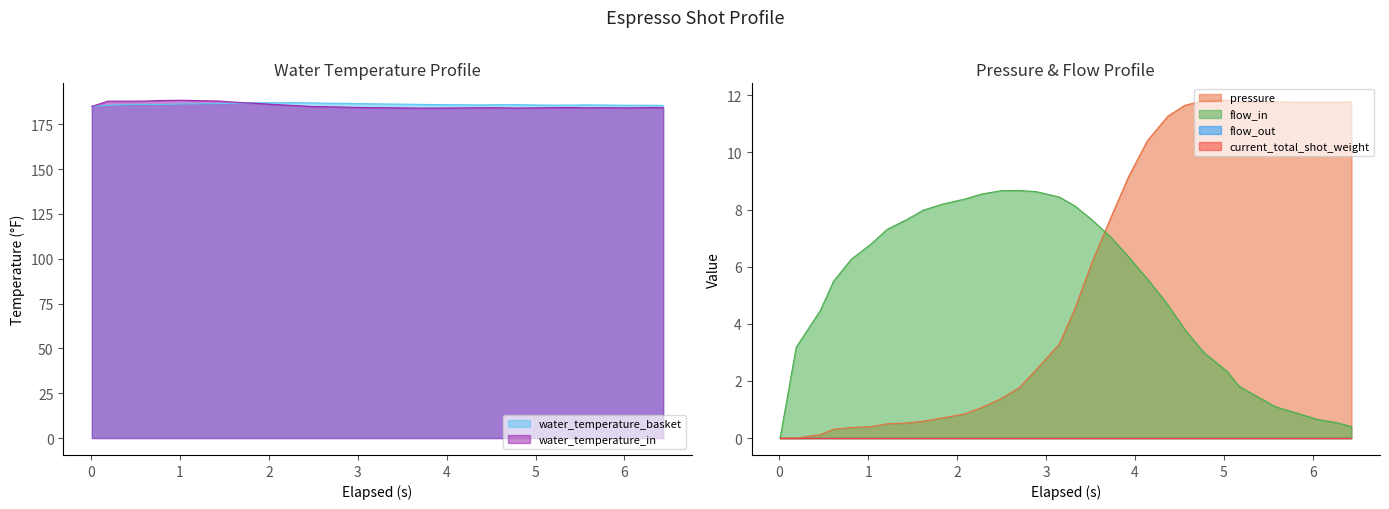

What is the maximum value for water_temperature_basket?

187.1